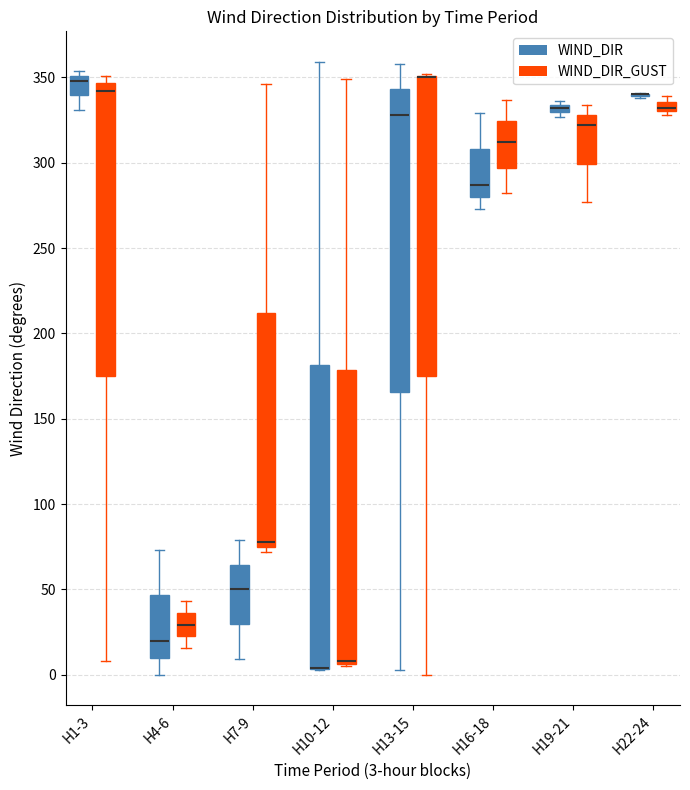

Where does the upper whisker of the box for H7-9 (WIND_DIR_GUST) end on the y-axis? The values are not printed on the chart, so give them approximately, as read against the axis.

345